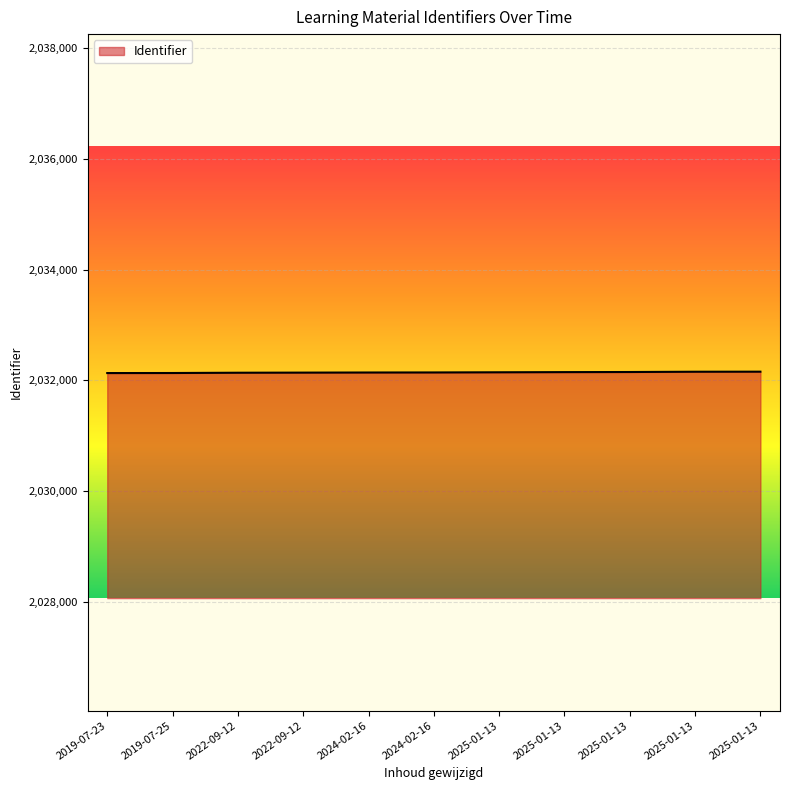

True or false: the data has more than 2 interior local peaks.

False